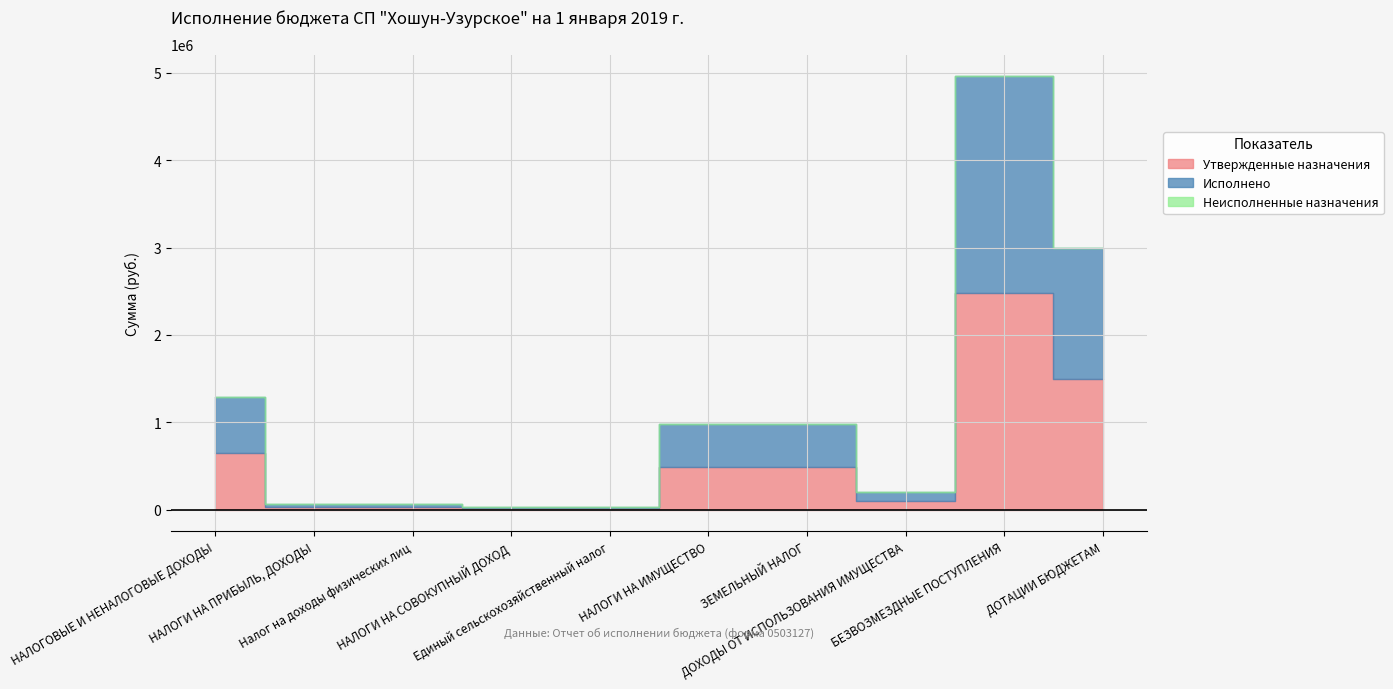

The value of Исполнено at ДОТАЦИИ БЮДЖЕТАМ is 1500000.0. True or false?

True